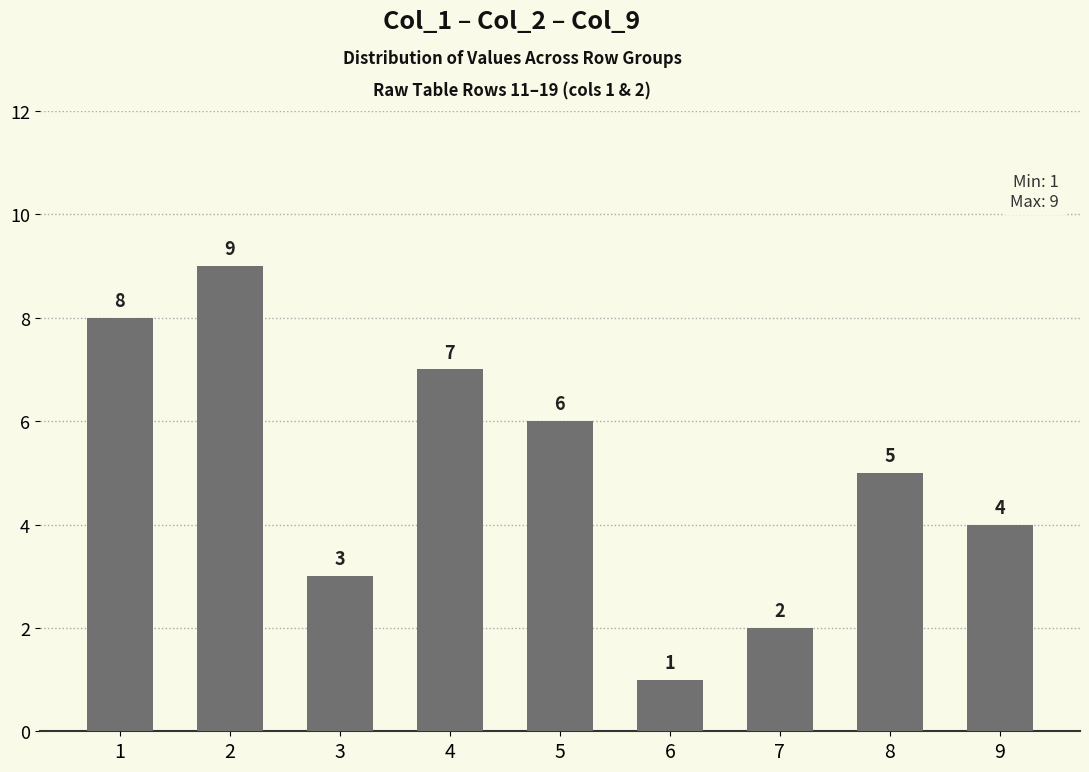

The value at 2 is 9. True or false?

True